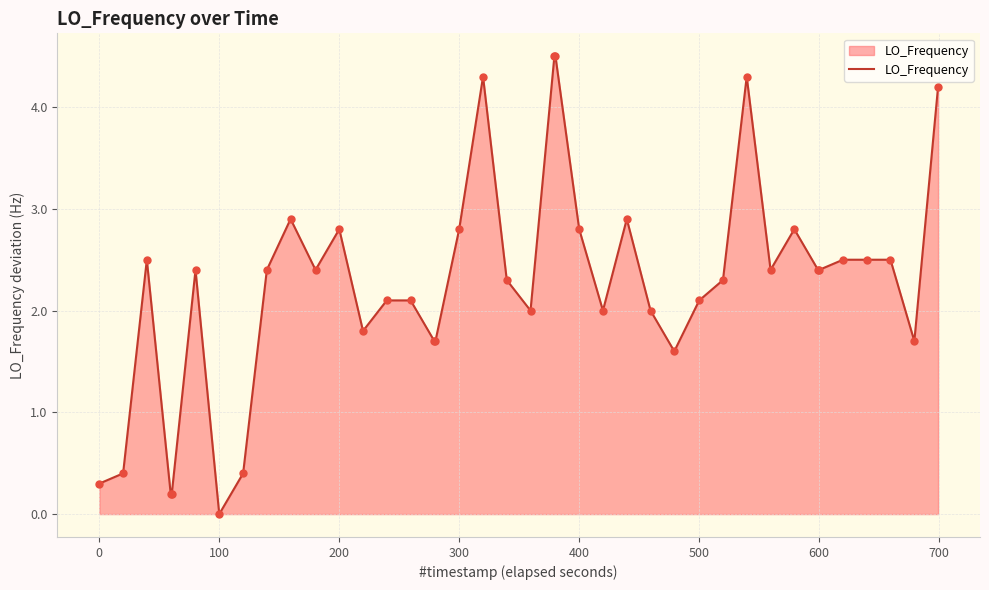

What is the difference between the maximum and minimum values?

4.5